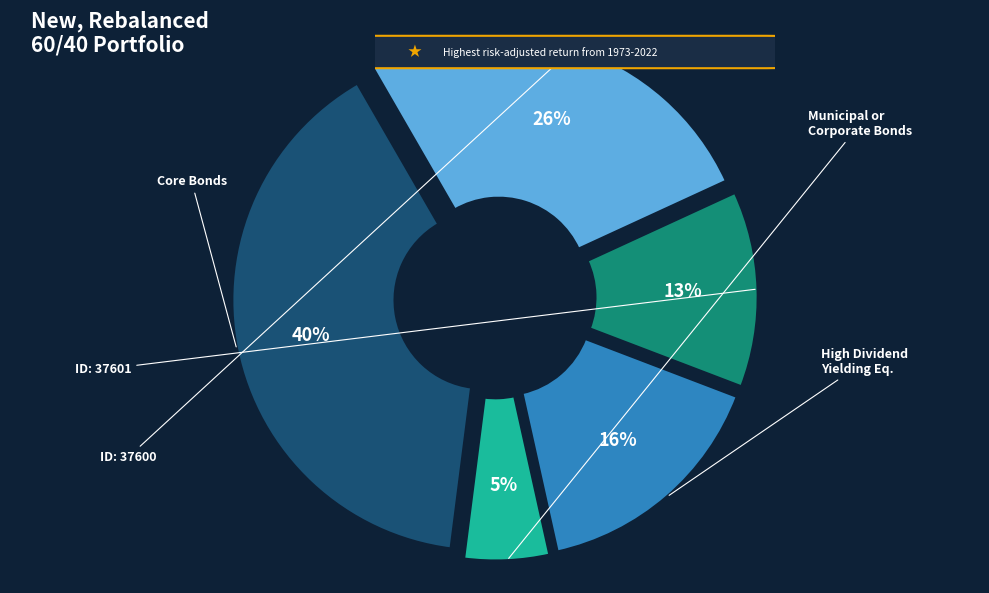

Is there a majority slice in this chart?

No